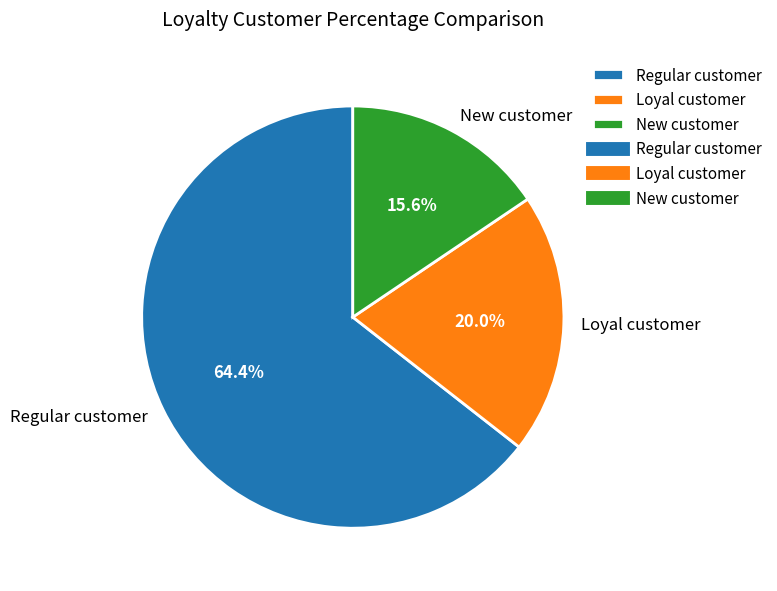

Which has a higher value, New customer or Loyal customer?

Loyal customer